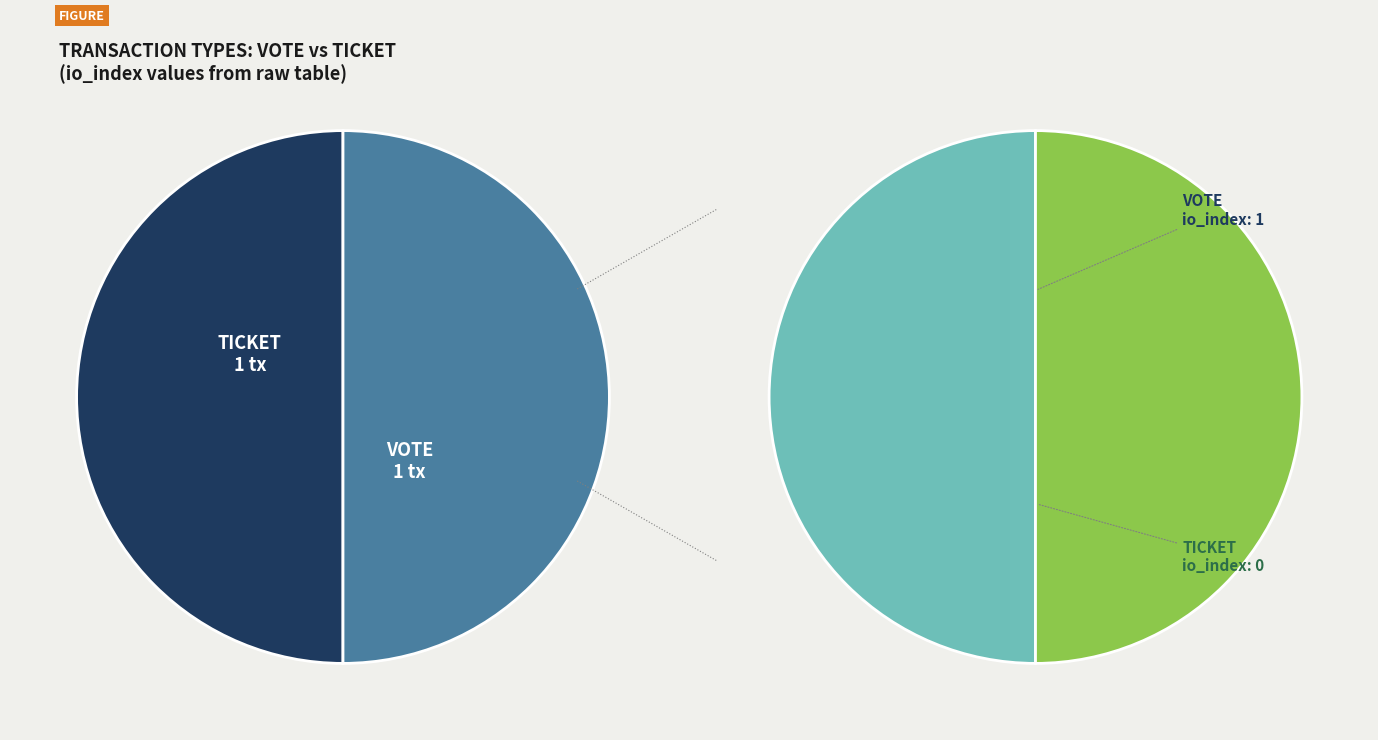

The Vote slice represents 87% of the pie. True or false?

False